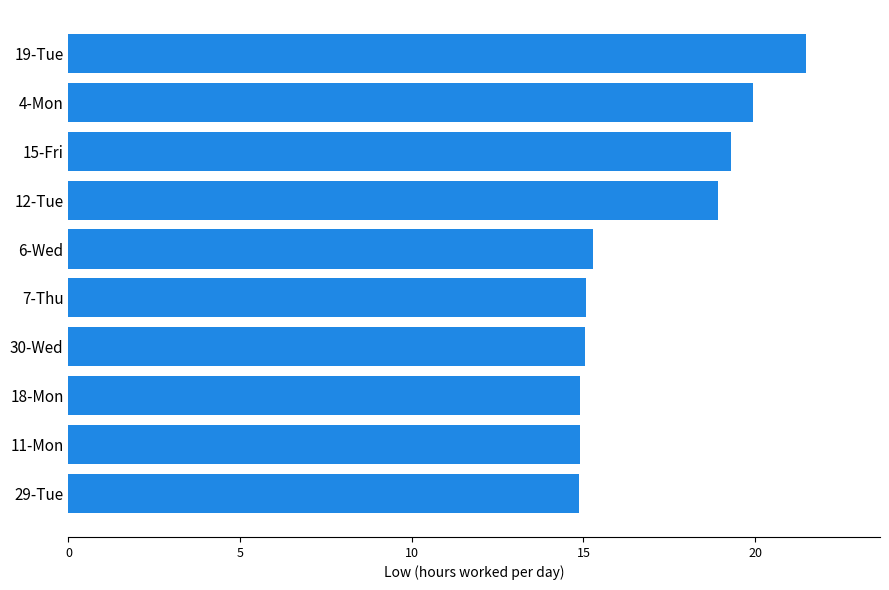

At which category does the chart reach its peak across all series?

19-Tue